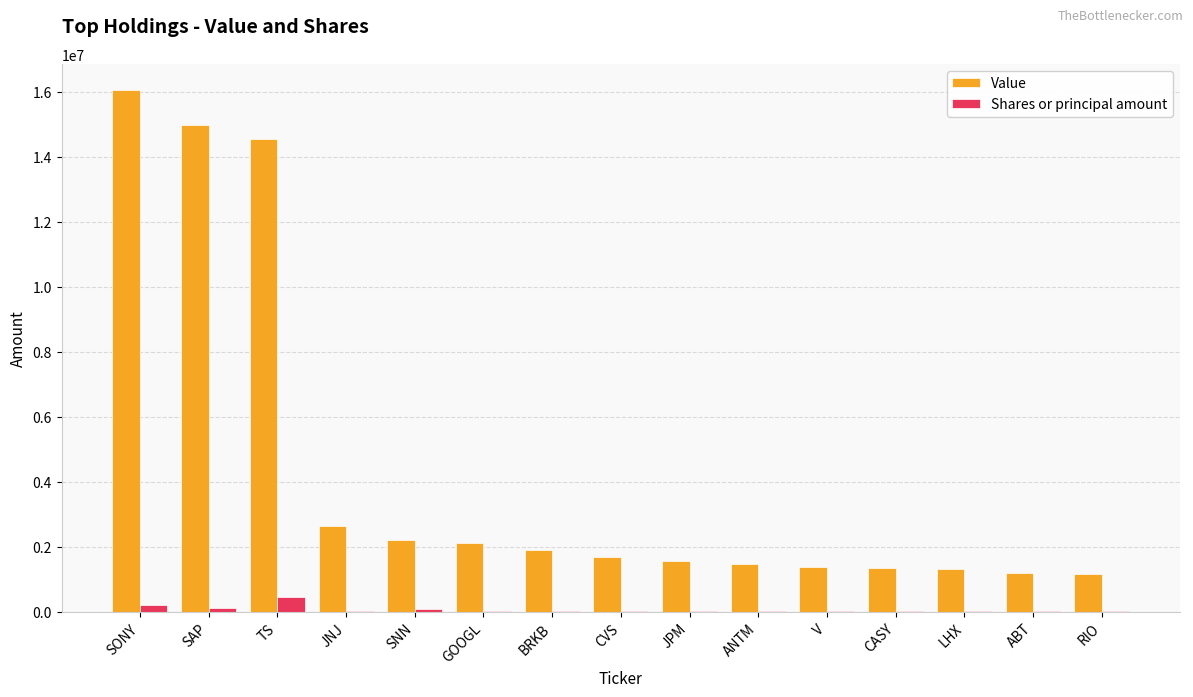

What is the spread (max minus min) of values at CVS?

1645073